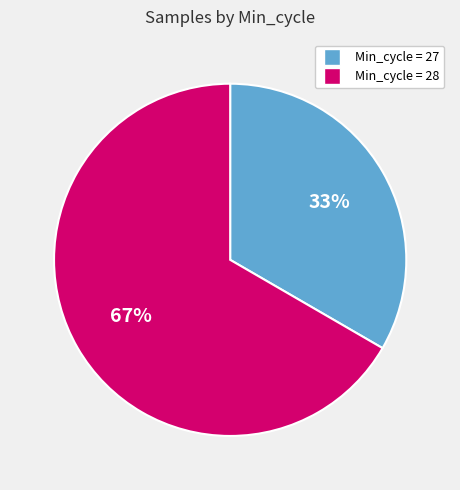

To the nearest percent, what is the average slice percentage?

50%